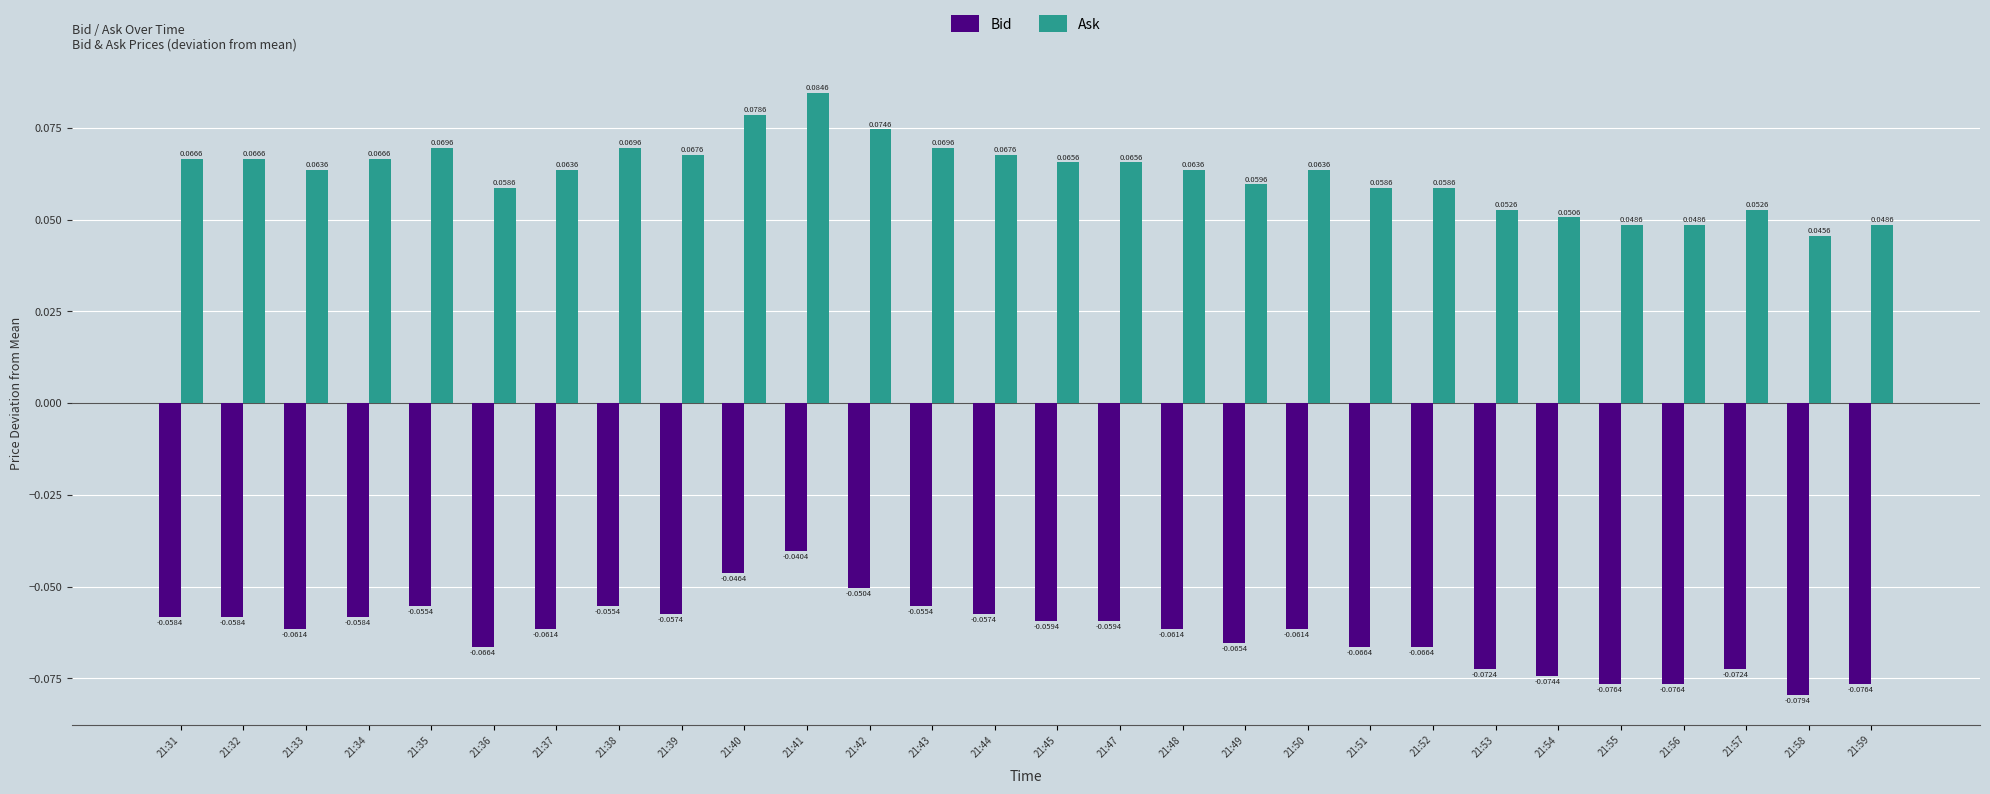

Rank the series by their maximum value, from lowest to highest.

Bid, Ask